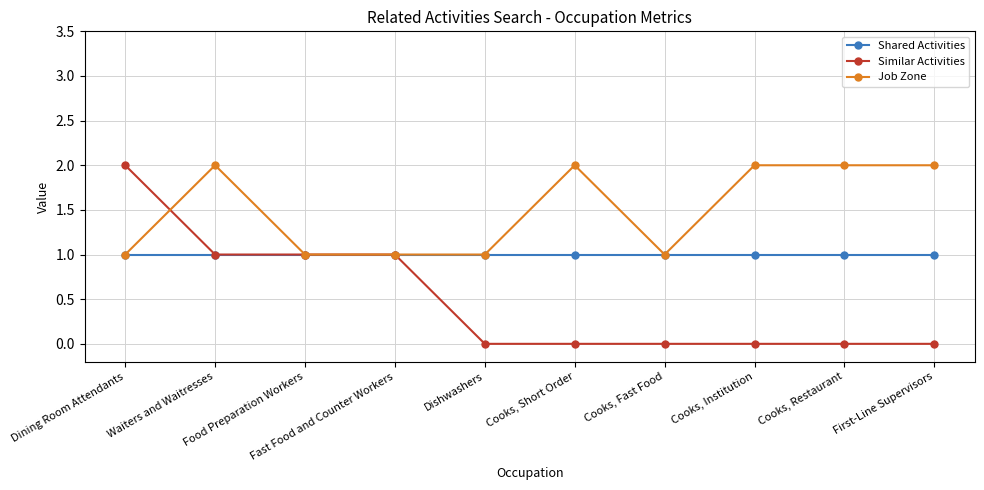

Count the number of data series in this chart.

3